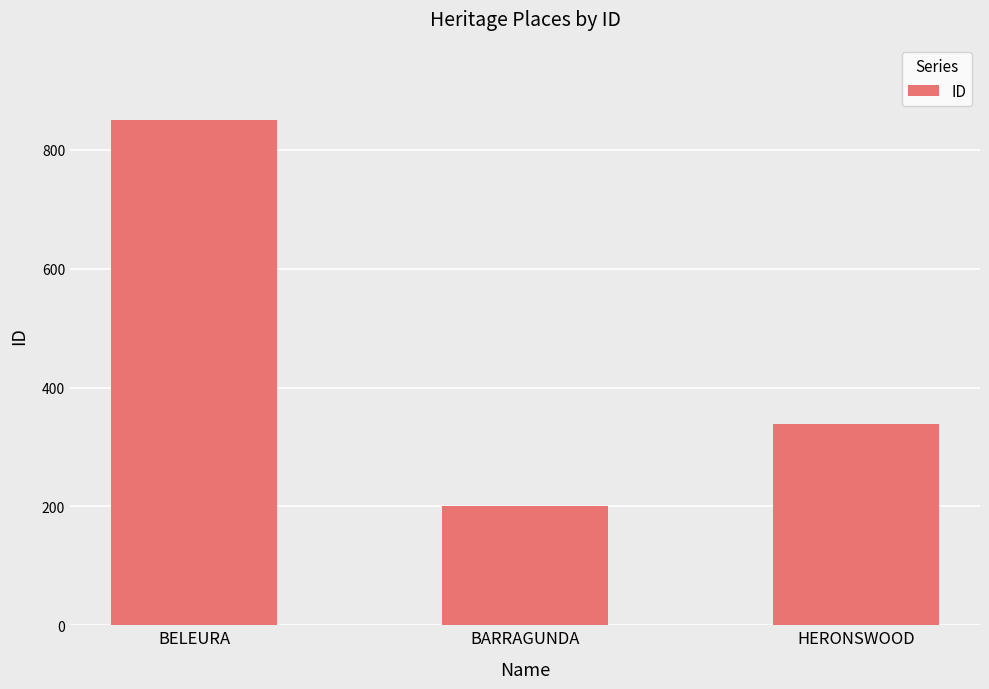

The chart shows a value of 201 at BARRAGUNDA. True or false?

True